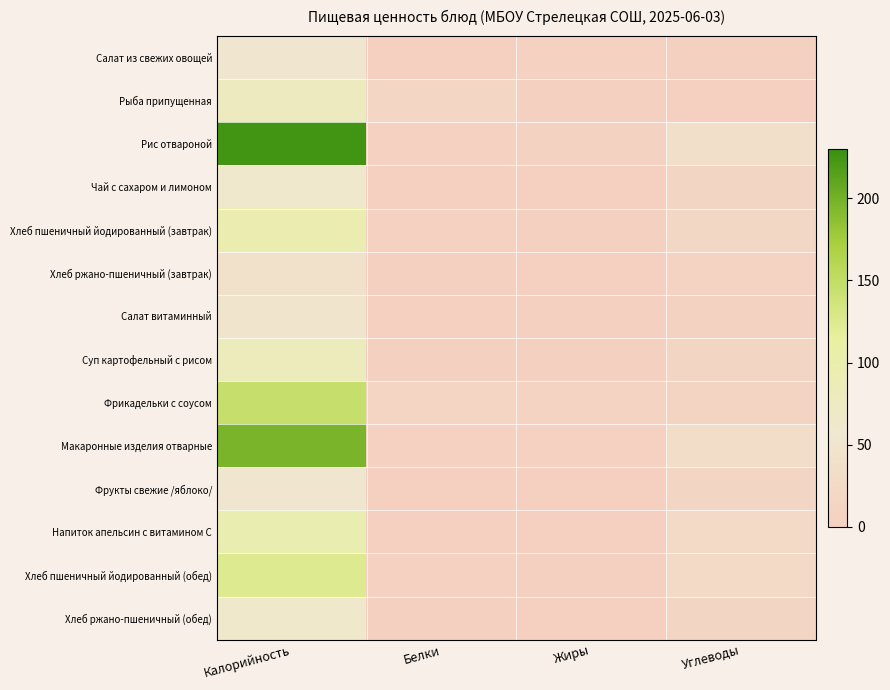

Reading left to right, extract all data points from this chart.

Салат из свежих овощей: Калорийность=51.0	Белки=0.5	Жиры=4.3	Углеводы=2.3
Рыба припущенная: Калорийность=76.5	Белки=16.7	Жиры=1.1	Углеводы=0.0
Рис отвароной: Калорийность=225.4	Белки=3.8	Жиры=6.2	Углеводы=38.6
Чай с сахаром и лимоном: Калорийность=61.9	Белки=0.3	Жиры=0.1	Углеводы=14.0
Хлеб пшеничный йодированный (завтрак): Калорийность=96.5	Белки=2.7	Жиры=0.9	Углеводы=19.4
Хлеб ржано-пшеничный (завтрак): Калорийность=42.0	Белки=1.4	Жиры=0.2	Углеводы=8.6
Салат витаминный: Калорийность=49.2	Белки=0.7	Жиры=2.0	Углеводы=7.0
Суп картофельный с рисом: Калорийность=82.6	Белки=2.0	Жиры=2.2	Углеводы=13.6
Фрикадельки с соусом: Калорийность=145.8	Белки=10.1	Жиры=9.0	Углеводы=12.5
Макаронные изделия отварные: Калорийность=196.8	Белки=5.3	Жиры=4.9	Углеводы=32.8
Фрукты свежие /яблоко/: Калорийность=54.0	Белки=0.5	Жиры=0.5	Углеводы=12.9
Напиток апельсин с витамином С: Калорийность=96.0	Белки=0.1	Жиры=0.0	Углеводы=25.2
Хлеб пшеничный йодированный (обед): Калорийность=124.0	Белки=3.4	Жиры=1.1	Углеводы=25.0
Хлеб ржано-пшеничный (обед): Калорийность=63.0	Белки=2.1	Жиры=0.3	Углеводы=12.9